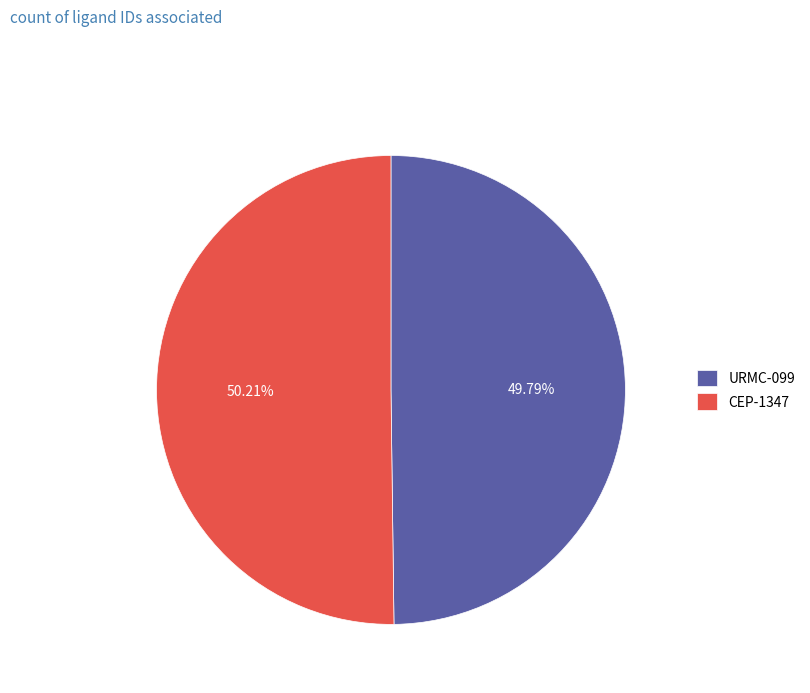

Approximately how many times larger is the value at CEP-1347 compared to URMC-099?

1.0